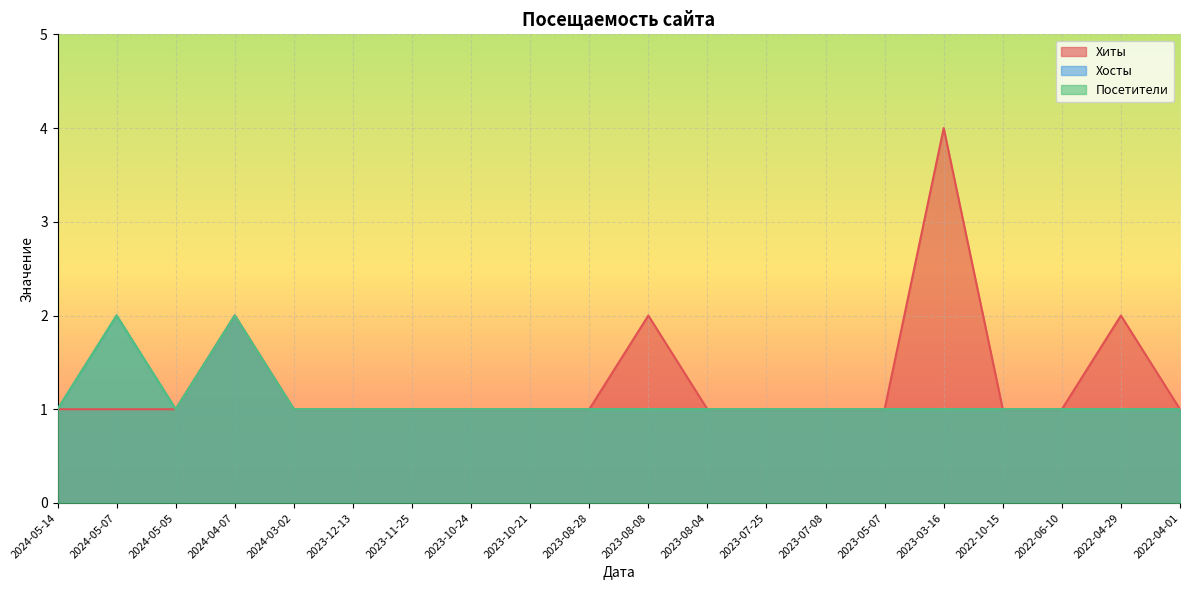

At which label does Посетители reach its peak?

2024-05-07